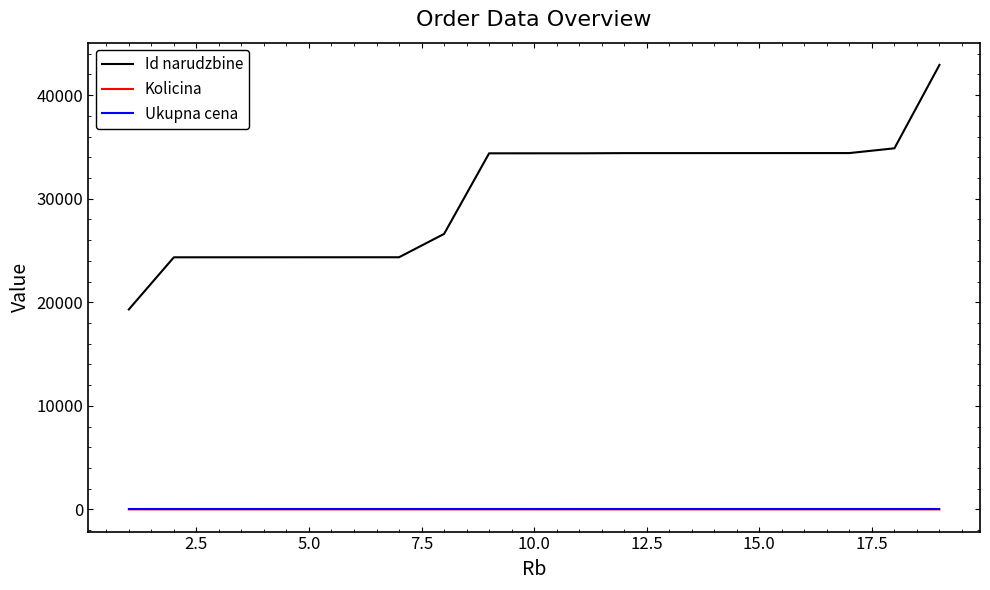

What is the lowest value of the Id narudzbine series?

19309